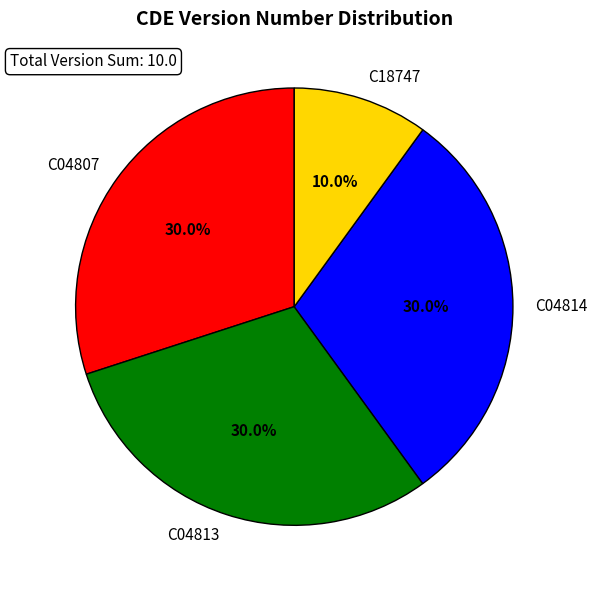

Combined, do C04807 and C04814 account for over 50%?

Yes